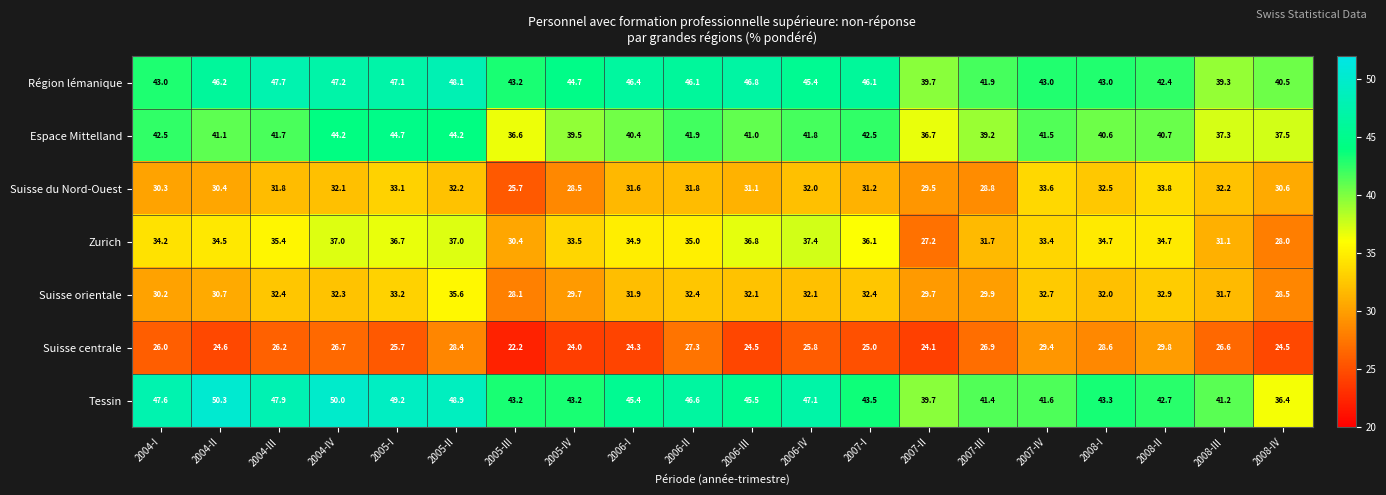

What is the total value across all series at 2008-II?

257.0